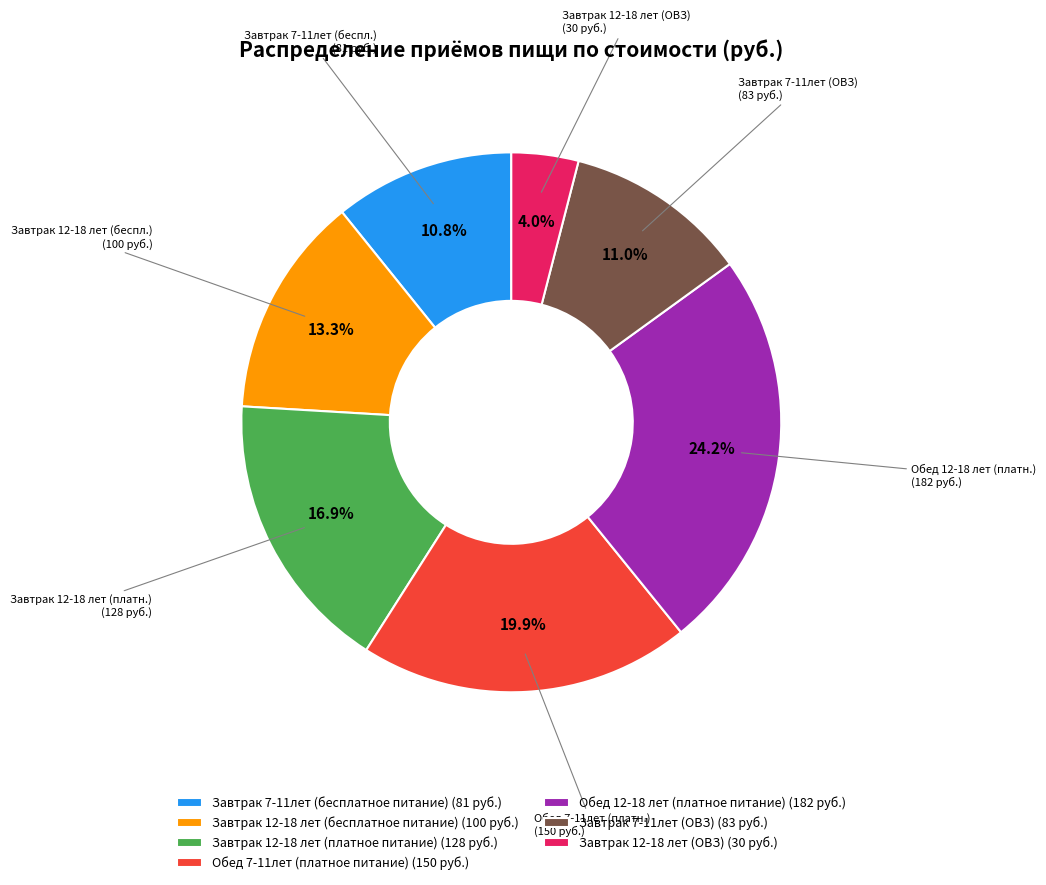

To the nearest percent, what percentage of the pie is Обед 7-11лет (платное питание)?

20%